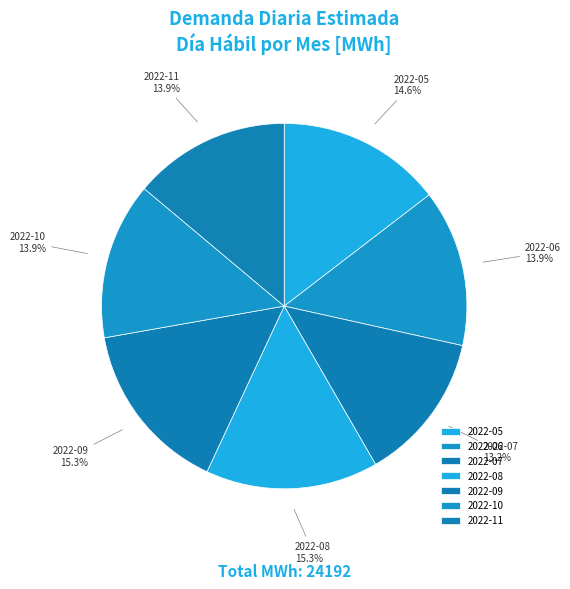

What is the smallest slice in the pie chart?

2022-07